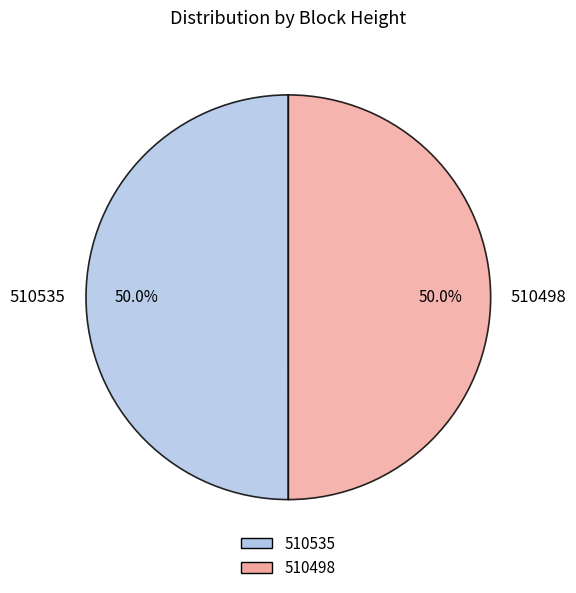

What is the ratio of the value at 510535 to the value at 510498?

1.0